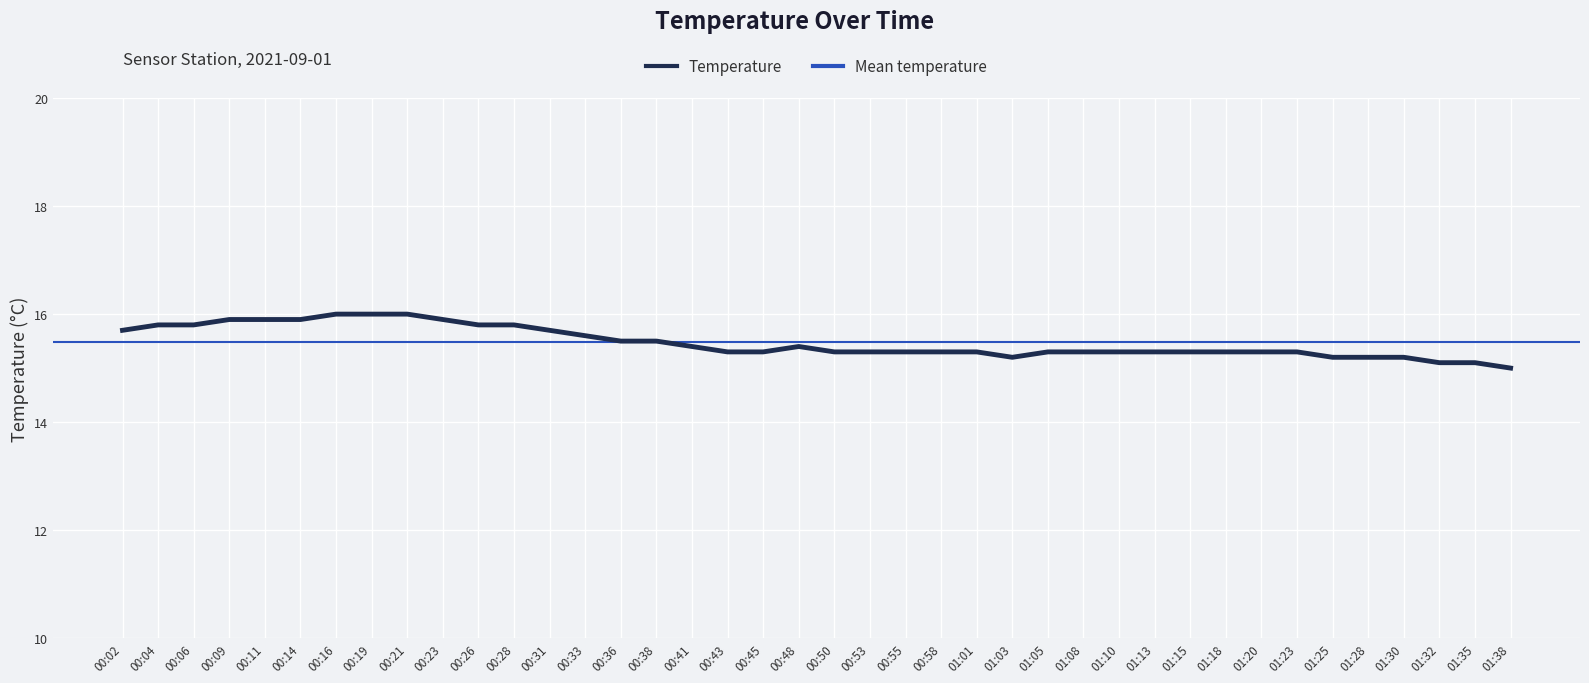

True or false: there are more than 0 points higher than both neighbors.

True